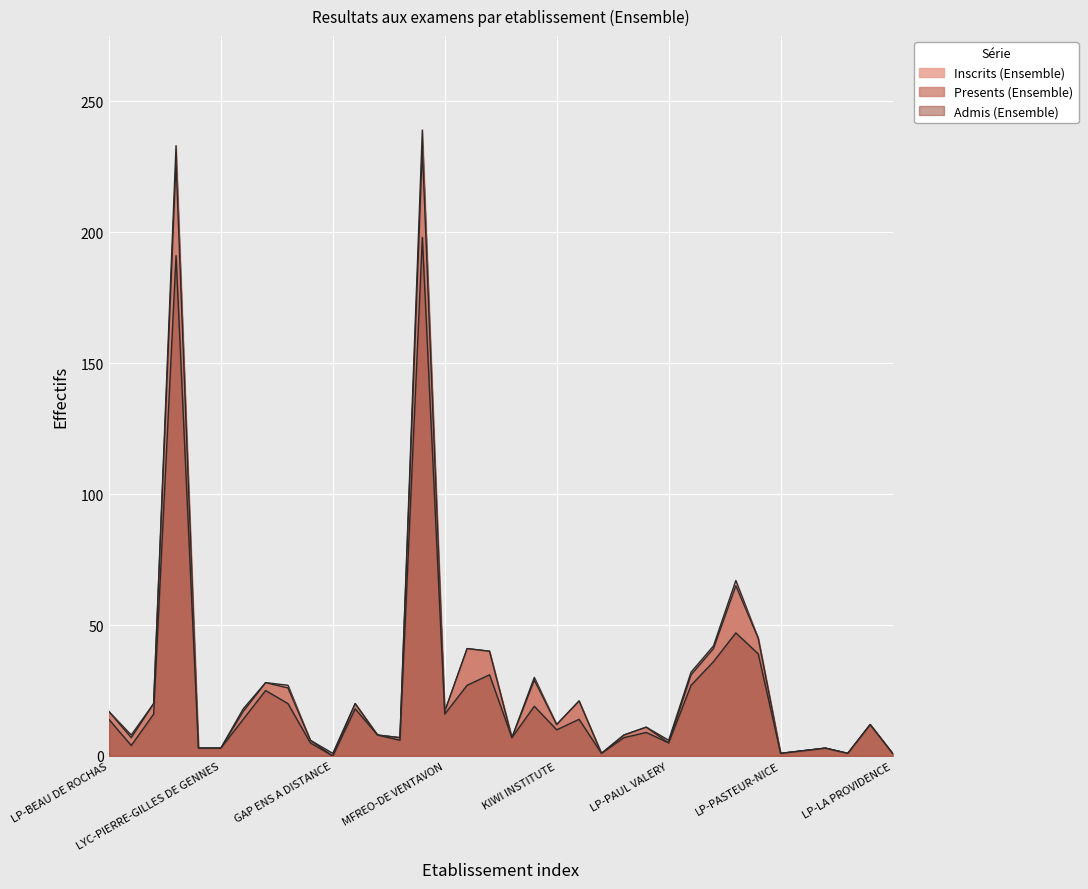

What is the difference between the Inscrits (Ensemble) values at MFREO-DE VENTAVON and LP-LOUIS MARTIN BRET?

3